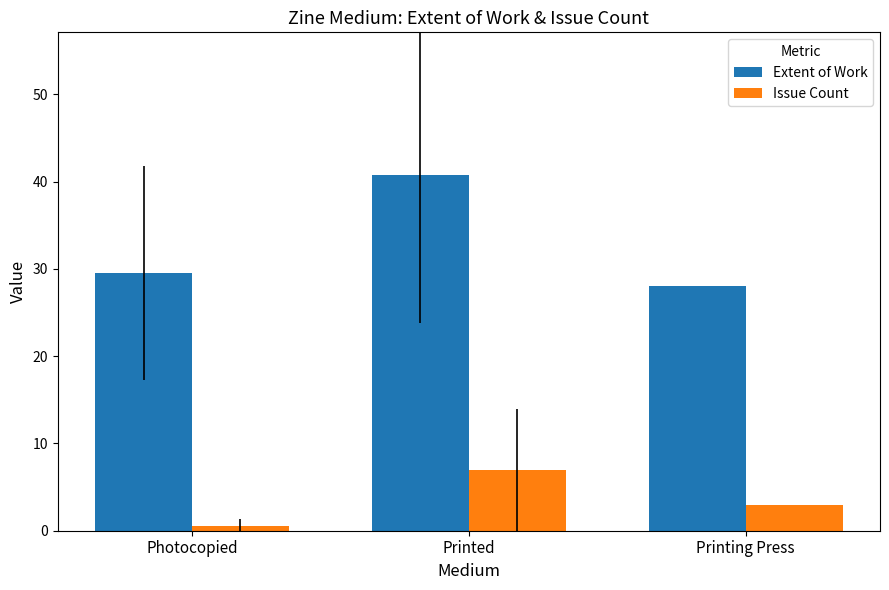

What is the label of the 2nd bar from the right?

Printed